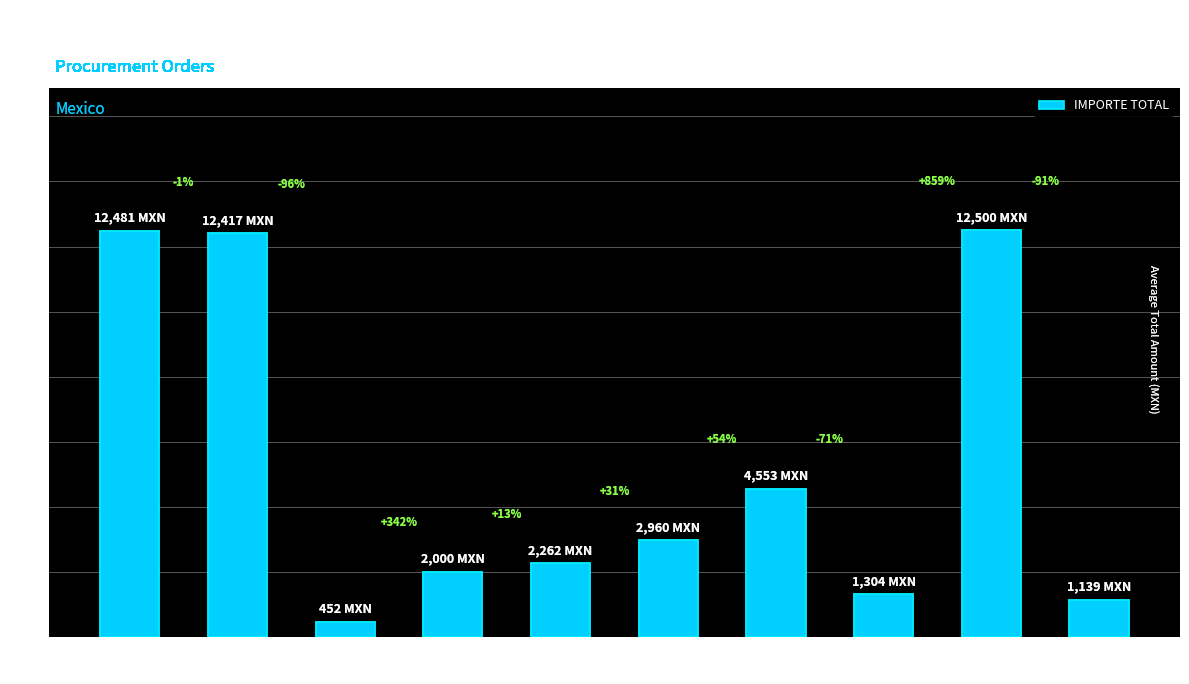

Reading left to right, transcribe all the data shown in this chart.

12480.7	12416.6	452.4	2000.0	2262.0	2960.3	4553.0	1303.9	12500.0	1138.5